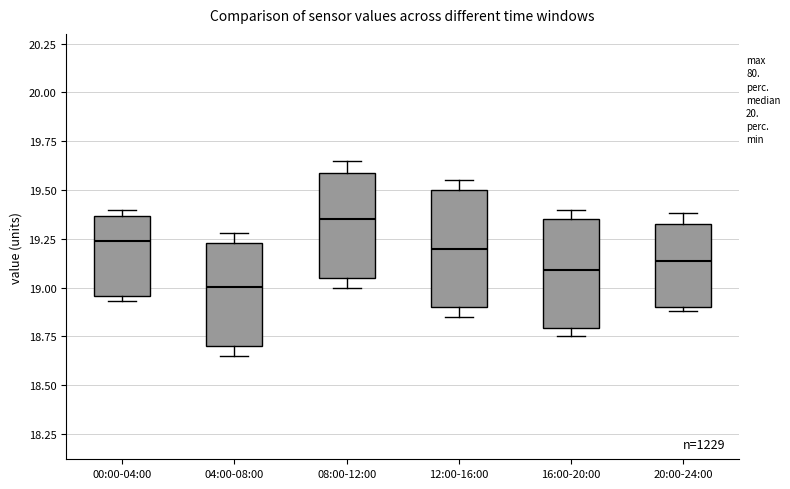

Reading left to right, read every box against the y-axis: the position of its median line, the range the box covers, and the ends of its whiskers. The values are not printed on the chart, so give them approximately, as read against the axis.

00:00-04:00: median 19.25, box 18.95 to 19.35, whiskers 18.95 (just below the box's lower edge) to 19.40
04:00-08:00: median 19.00, box 18.70 to 19.25, whiskers 18.65 to 19.30
08:00-12:00: median 19.35, box 19.05 to 19.60, whiskers 19.00 to 19.65
12:00-16:00: median 19.20, box 18.90 to 19.50, whiskers 18.85 to 19.55
16:00-20:00: median 19.10, box 18.80 to 19.35, whiskers 18.75 to 19.40
20:00-24:00: median 19.15, box 18.90 to 19.35, whiskers 18.90 (just below the box's lower edge) to 19.40